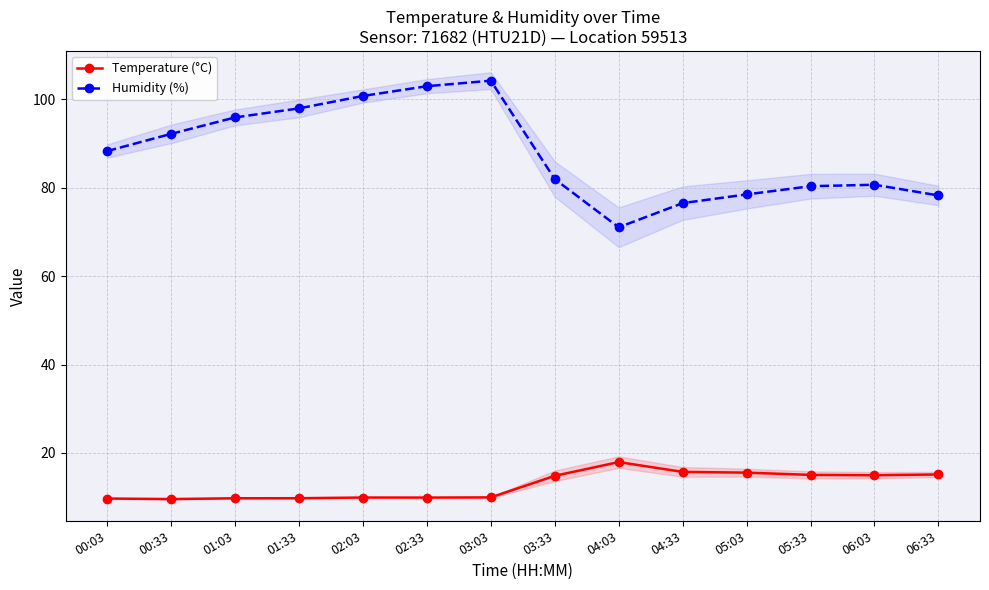

The value of Humidity (%) at 05:33 is 80.4. True or false?

True